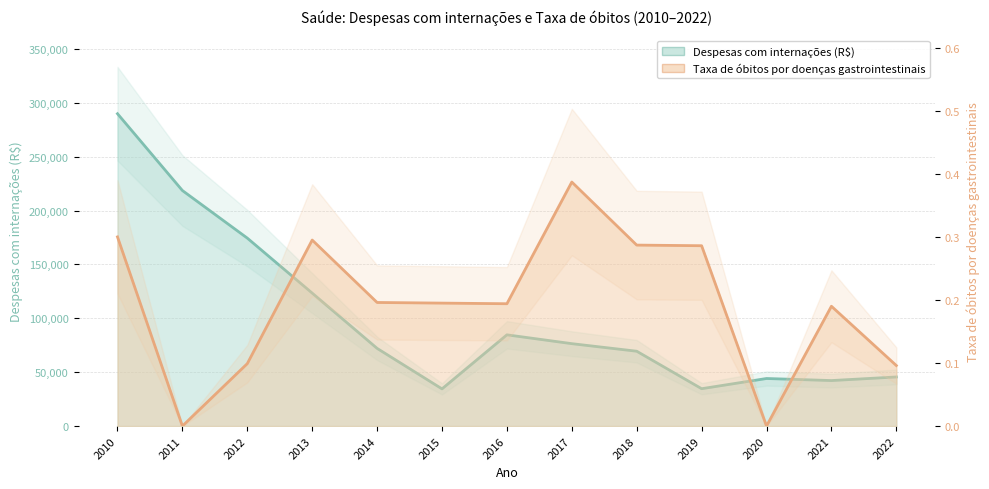

Reading left to right, extract all data points from this chart.

Despesas com internações (R$): 289917.3	218625.5	174454.4	123413.9	72105.4	34512.8	84683.6	76479.3	69461.8	34676.3	44146.7	42232.3	45578.2
Taxa de óbitos por doenças gastrointestinais: 0.3	0.0	0.1	0.3	0.2	0.2	0.2	0.4	0.3	0.3	0.0	0.2	0.1